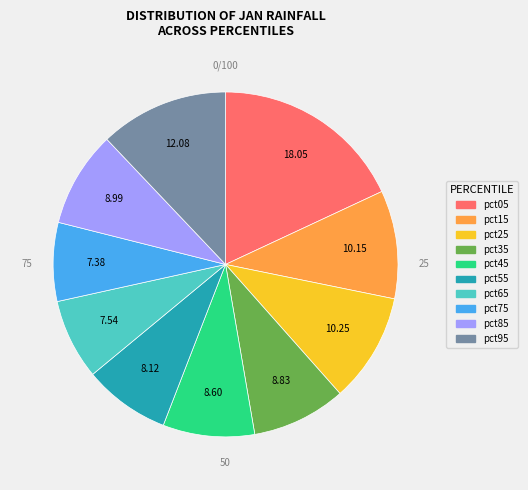

Combined, do pct55 and pct35 account for over 50%?

No